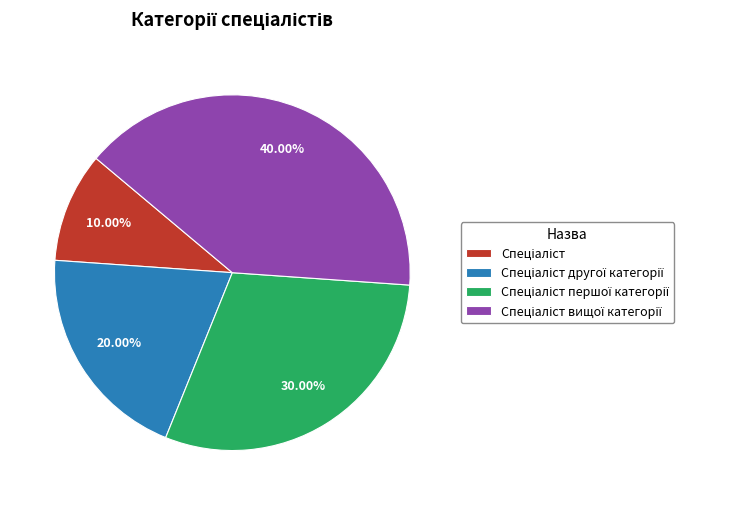

Does any single category account for the majority?

No